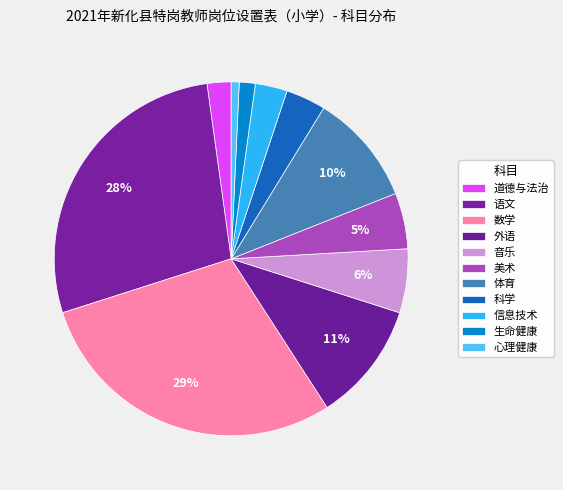

To the nearest percent, what portion does 生命健康 represent?

1%